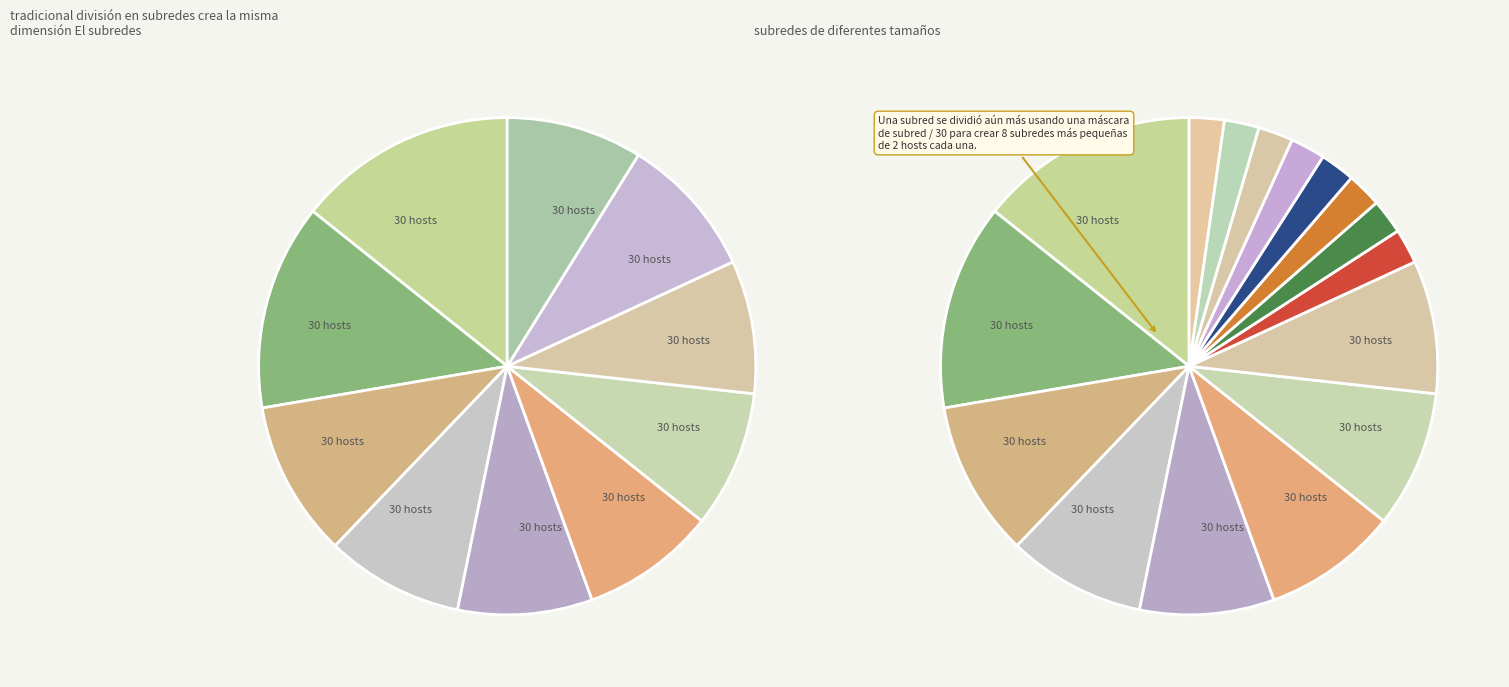

To the nearest percent, what is the difference between the largest and smallest slice percentages?

6%